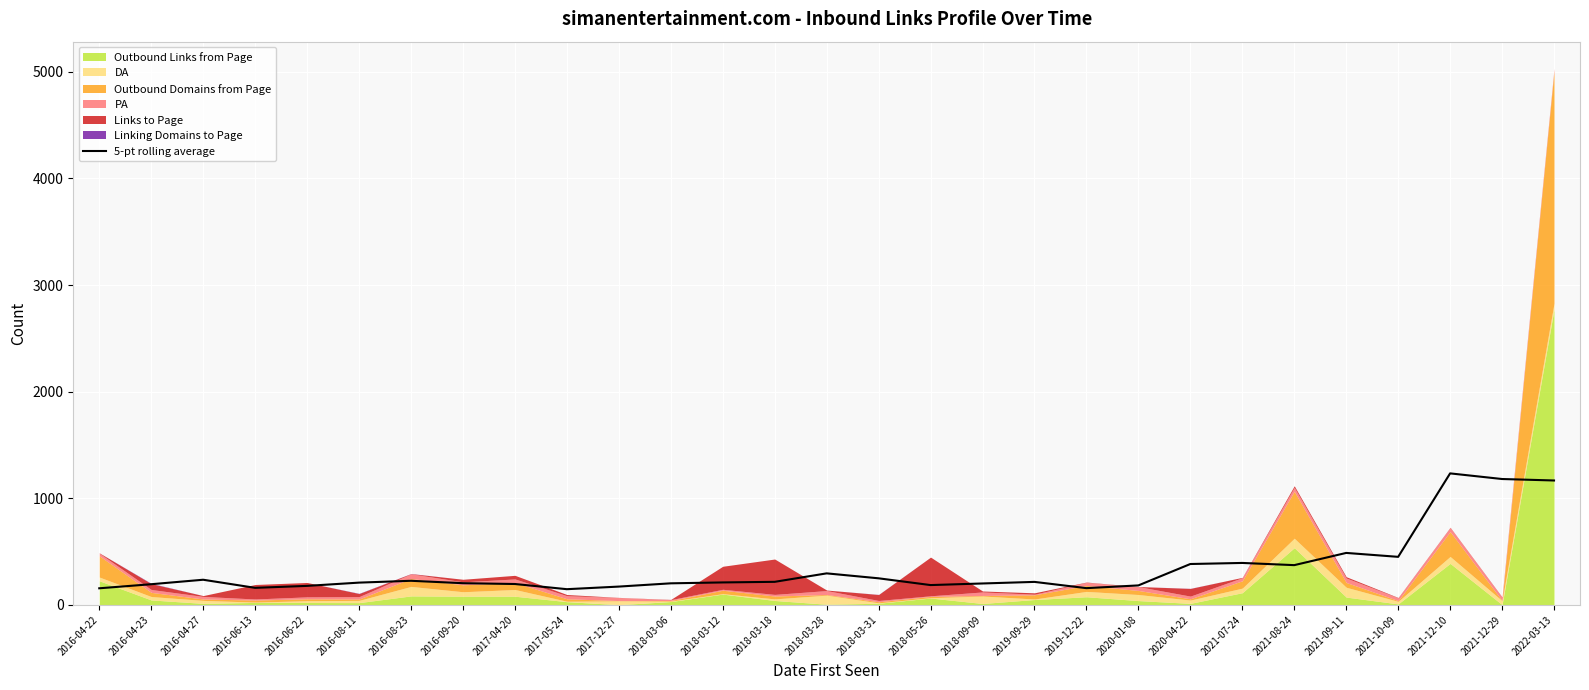

How many interior local valleys (lower than both neighbors) does the data have?

6